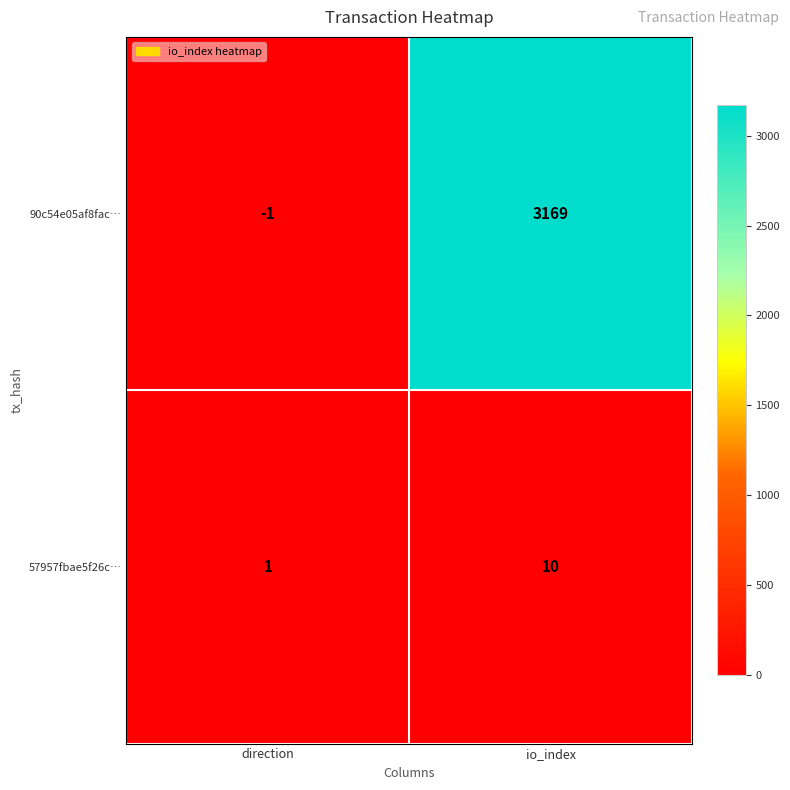

At which label is 57957fbae5f26c… closest to 5?

direction